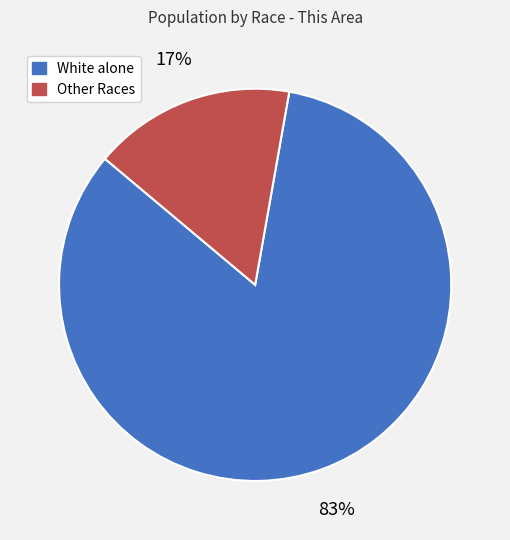

Does any single category account for the majority?

Yes